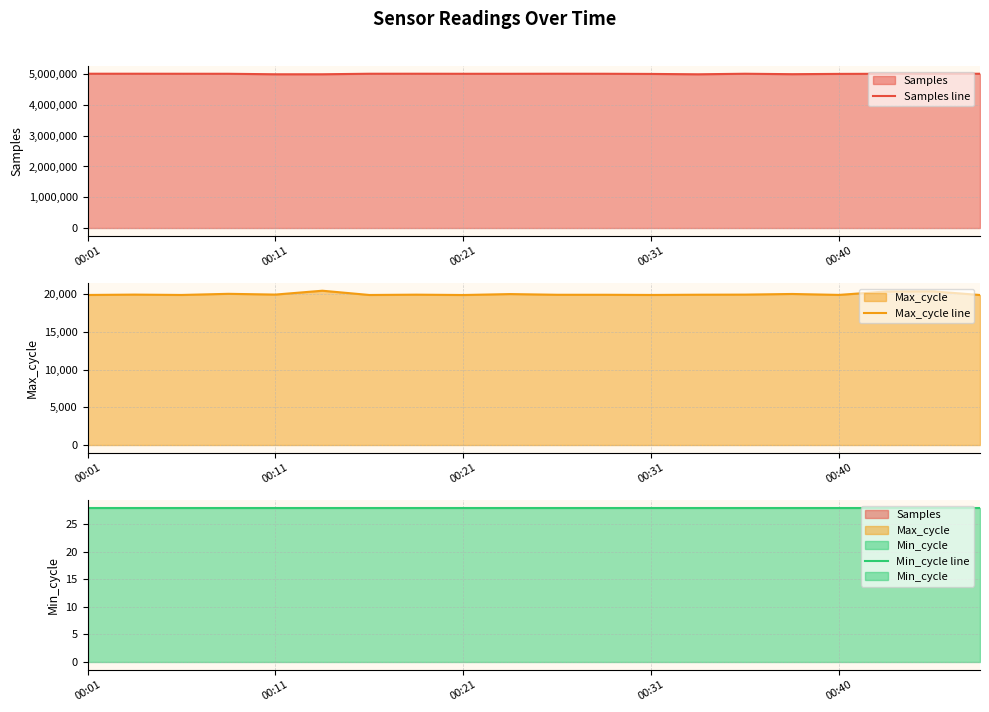

What is the lowest value of the Samples line series?

4995747